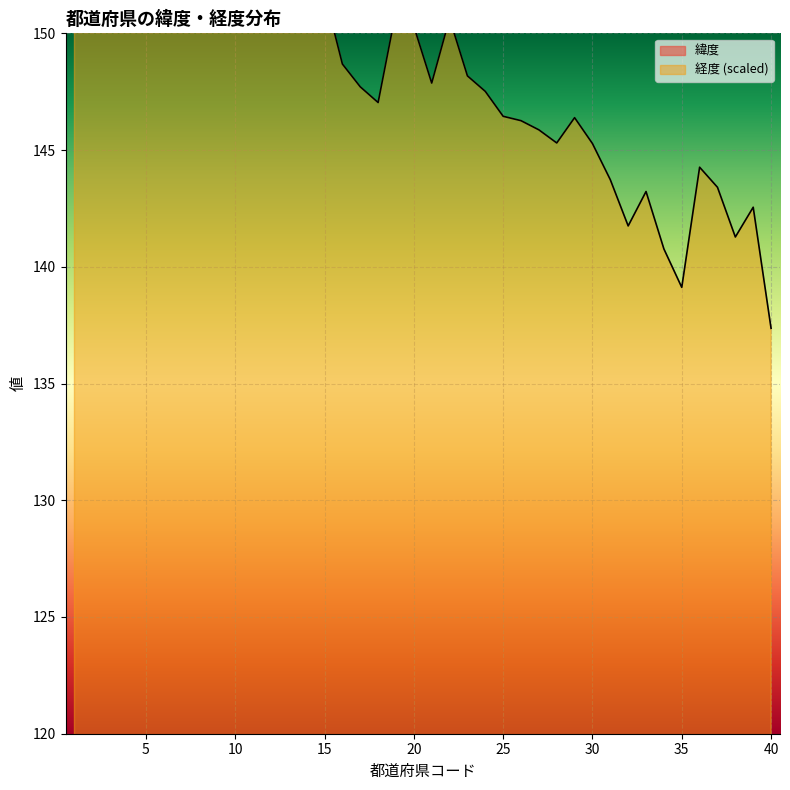

True or false: 緯度 and 経度 intersect in this chart.

False